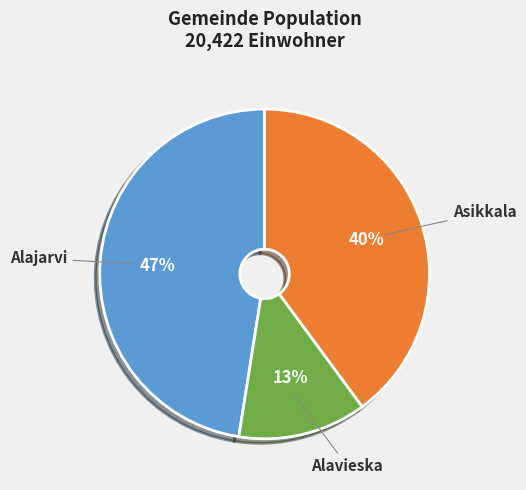

Rank the categories by value from lowest to highest.

Alavieska, Asikkala, Alajarvi